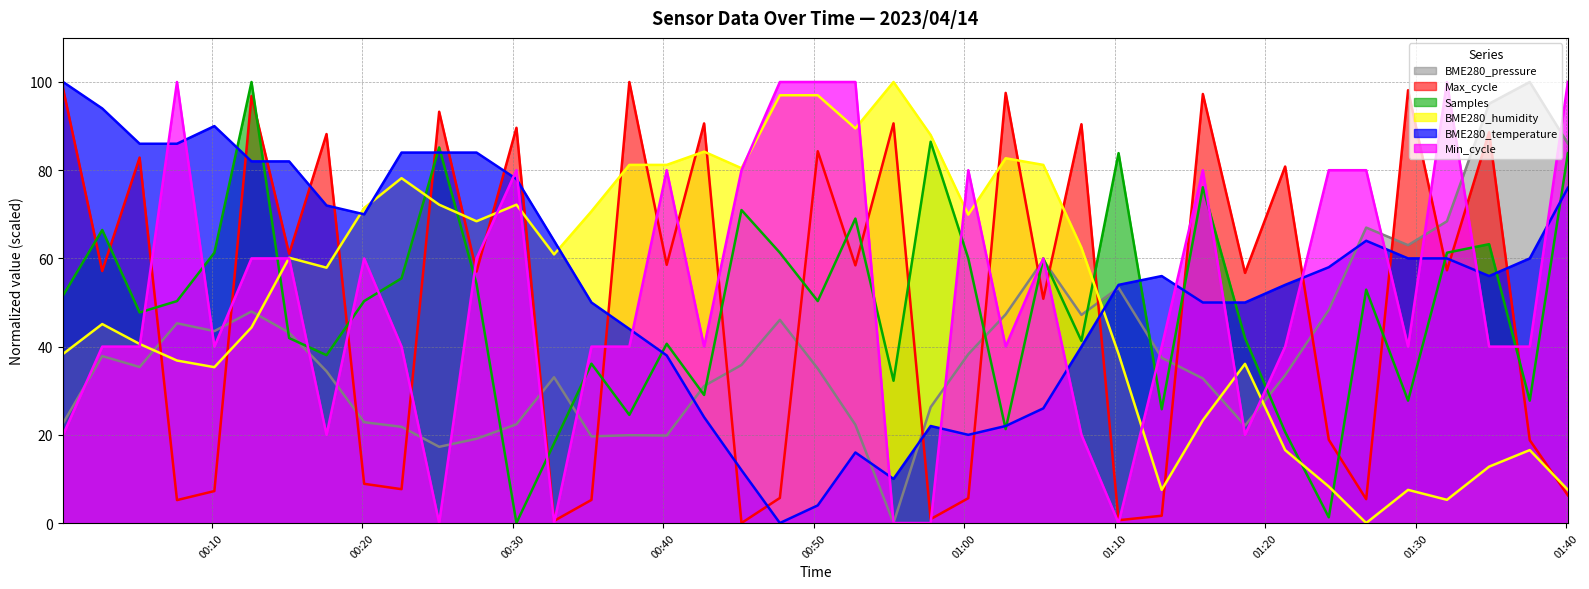

What are all the series names shown in the legend?

BME280_pressure, Max_cycle, Samples, BME280_humidity, BME280_temperature, Min_cycle